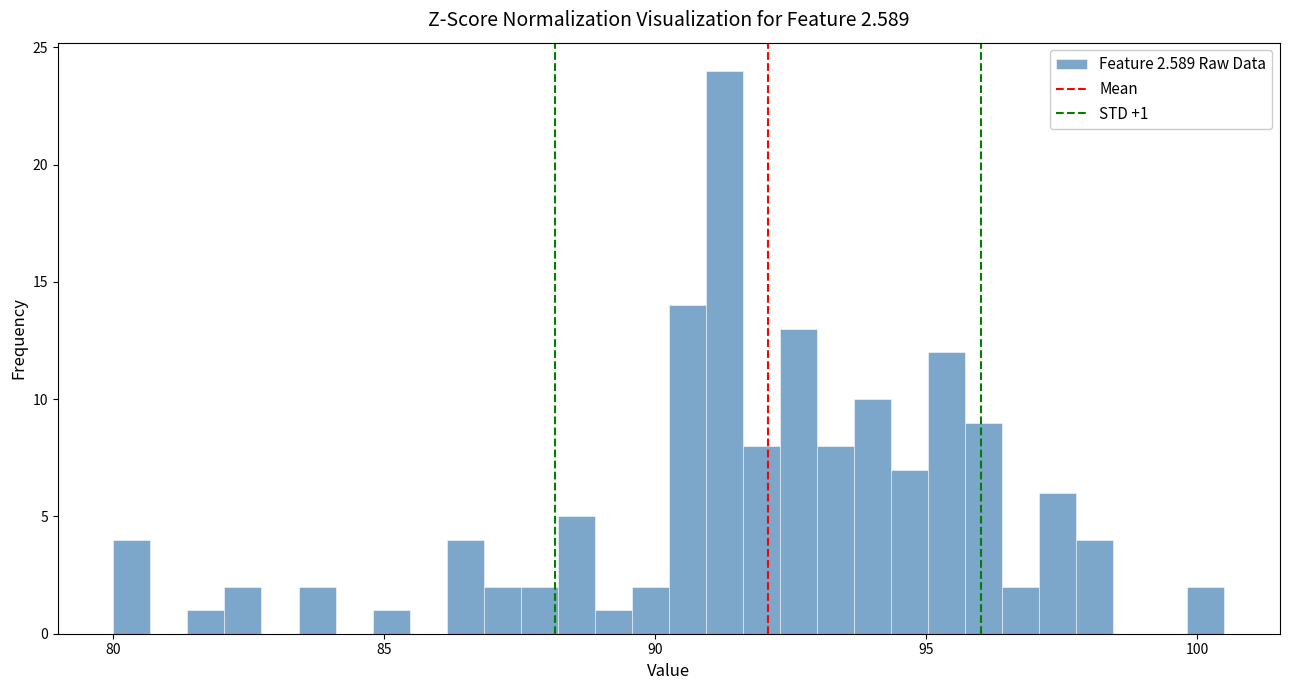

Read against the x-axis, roughly where is the centre of the tallest bar?

91.5